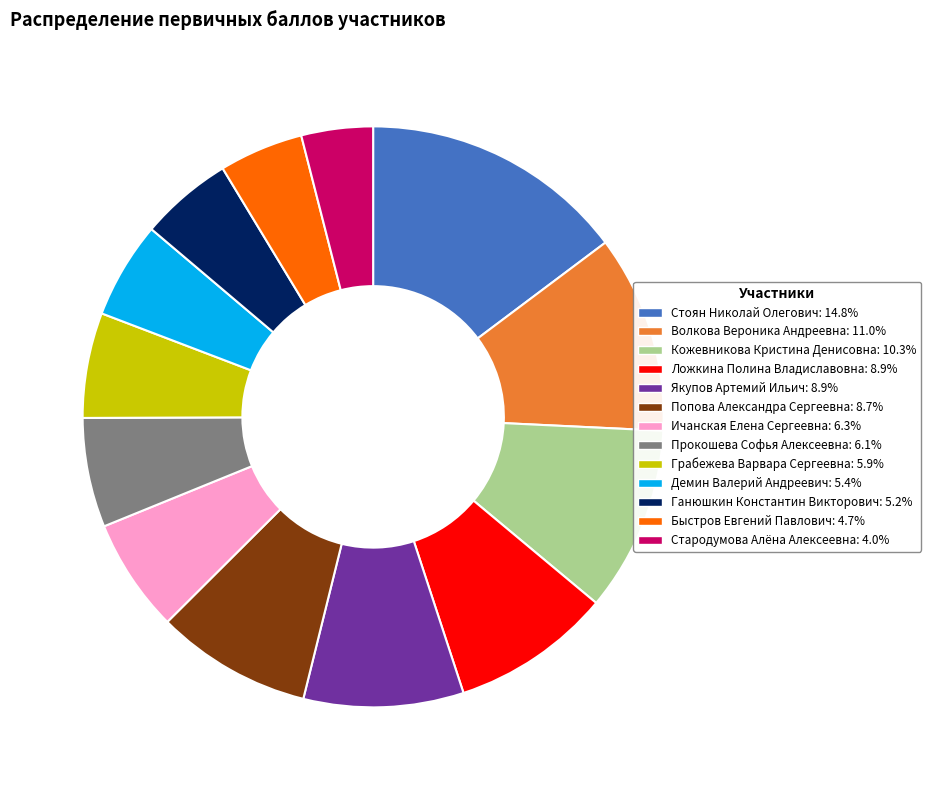

Is there a majority slice in this chart?

No